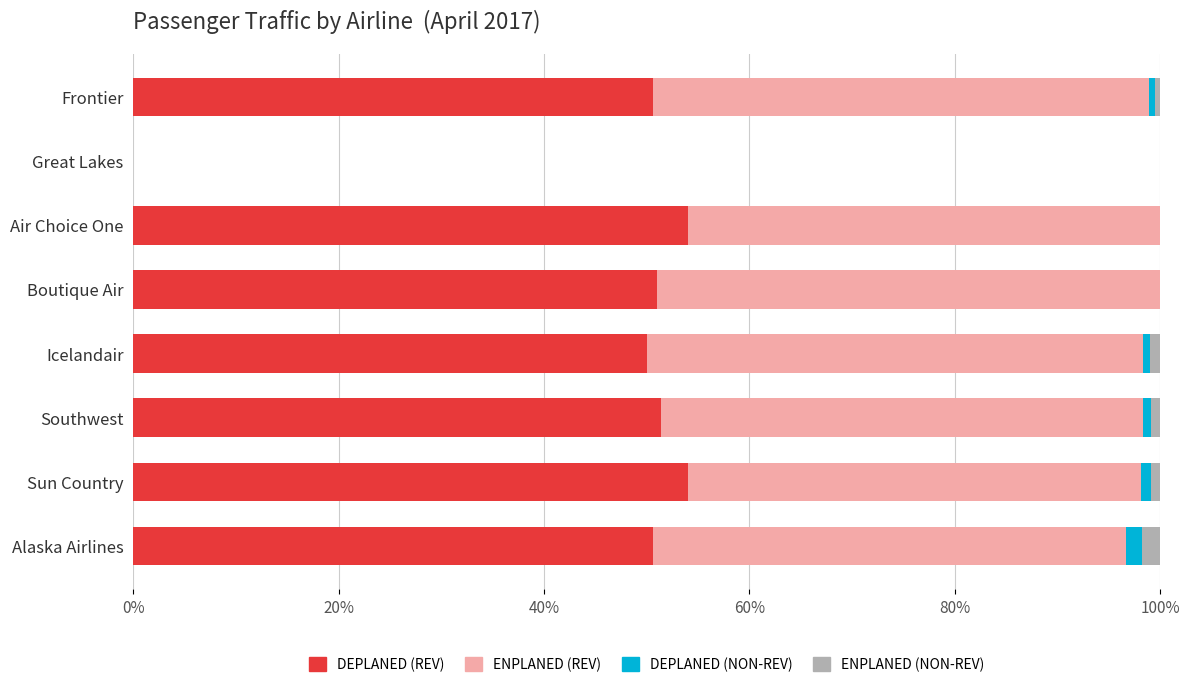

Count the number of data series in this chart.

4